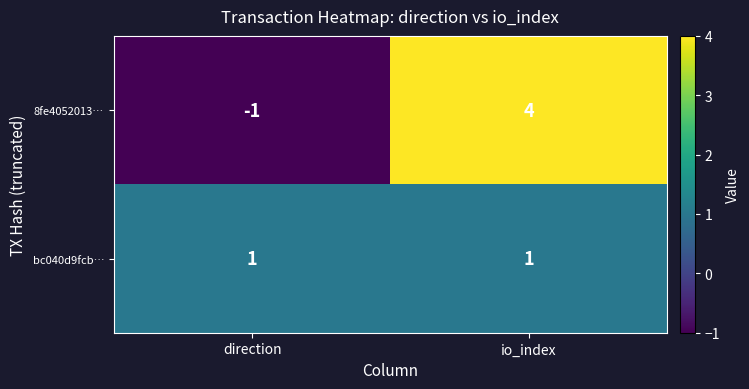

Reading right to left, what are all the values shown in this chart?

8fe4052013…: 4	-1
bc040d9fcb…: 1	1